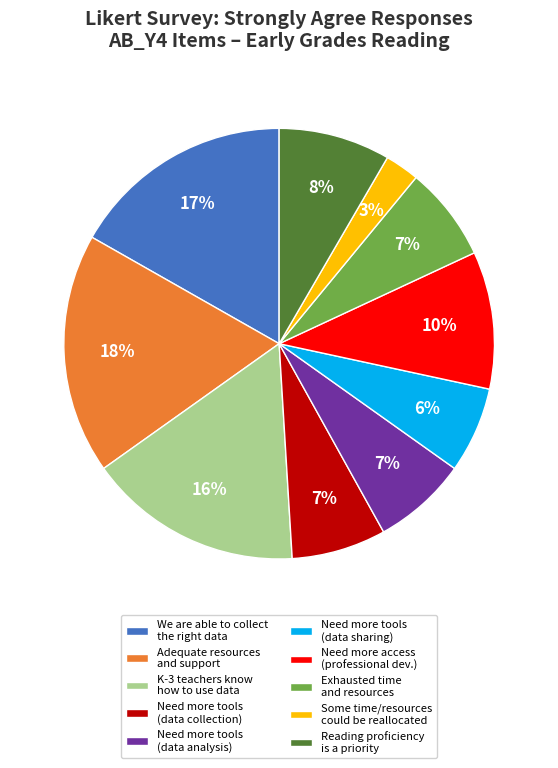

Which category has the biggest portion of the pie?

Adequate resources and support